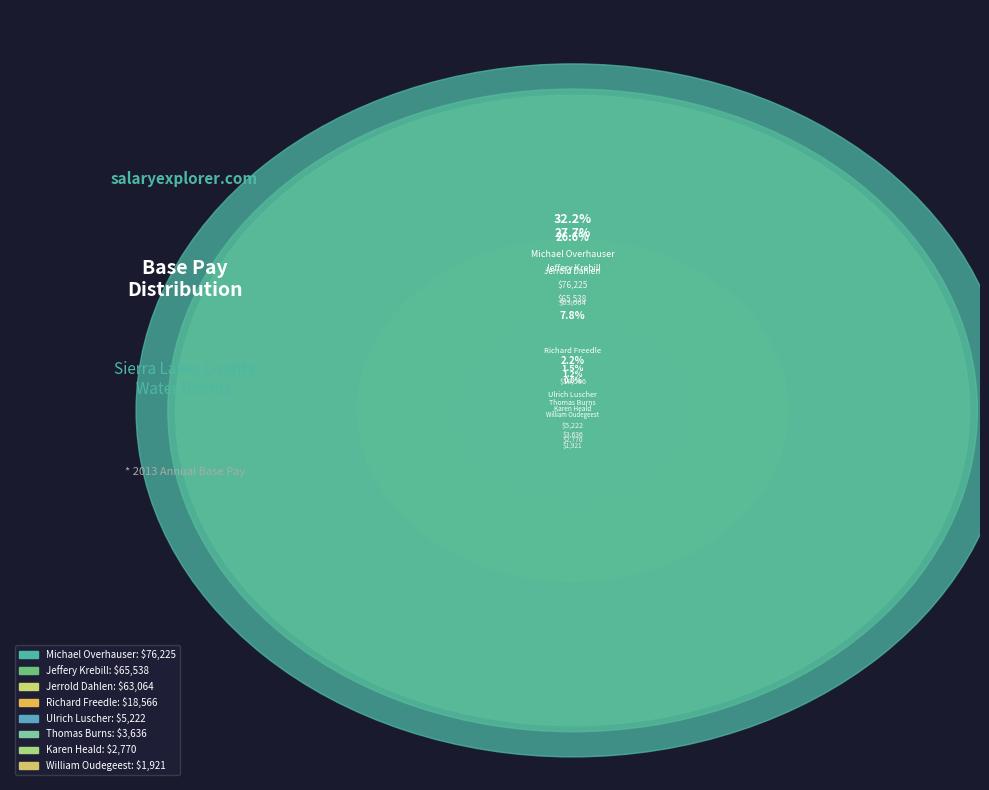

How many segments does this pie chart have?

8